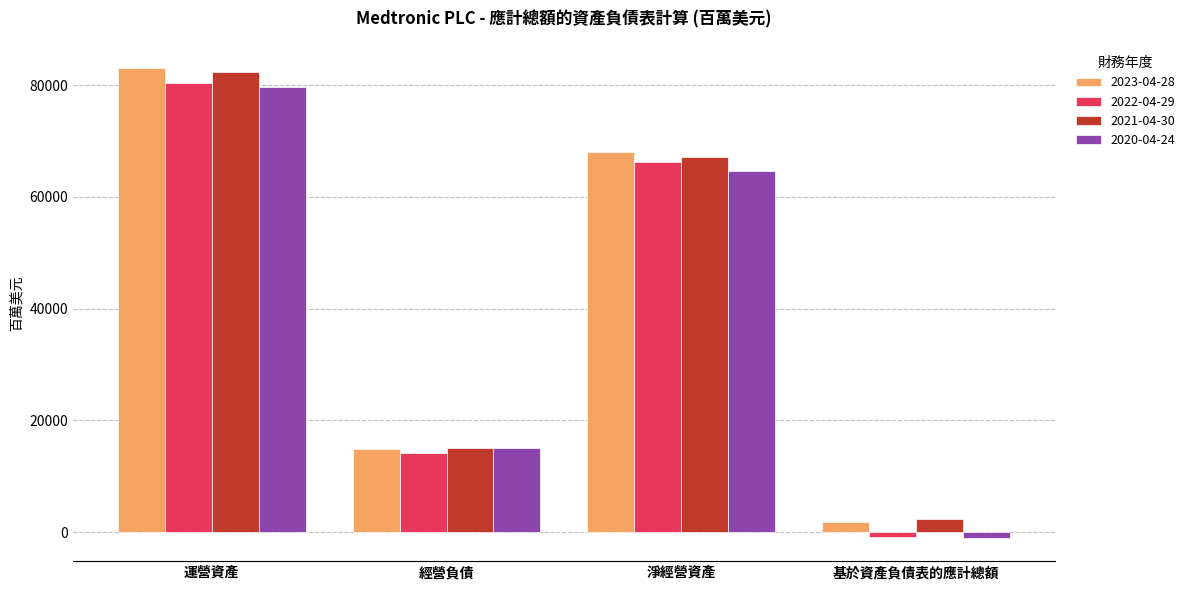

Which series has the widest spread of values?

2022-04-29